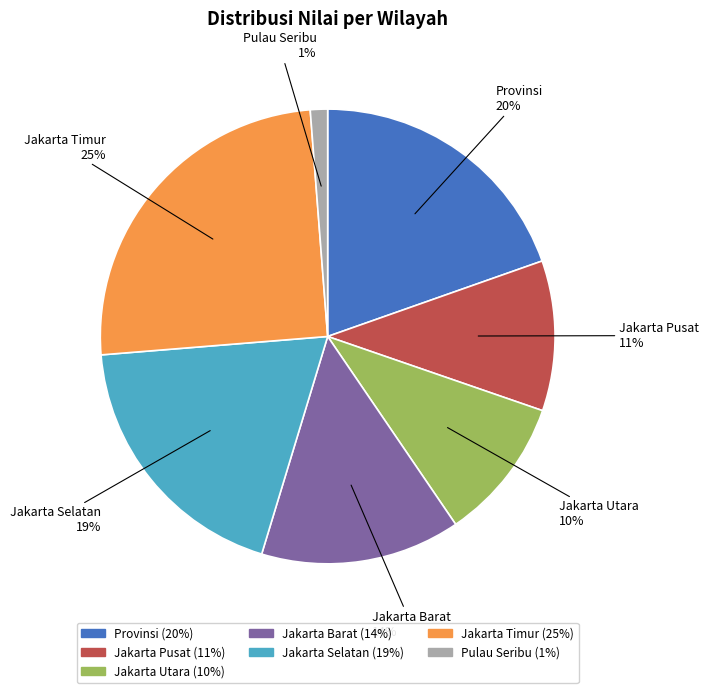

Is the sum of Jakarta Utara and Pulau Seribu greater than half?

No